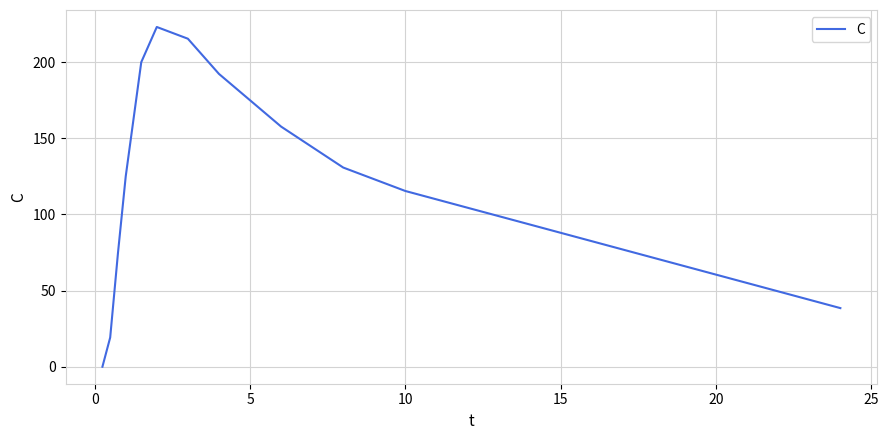

What is the maximum value shown in the chart?

223.1